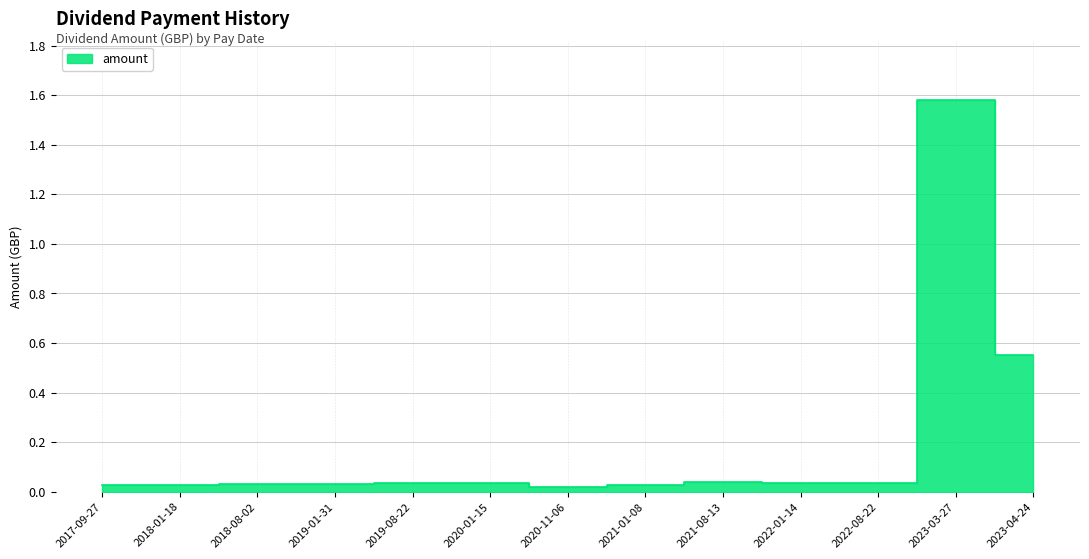

At which category does the chart reach its minimum across all series?

2020-11-06